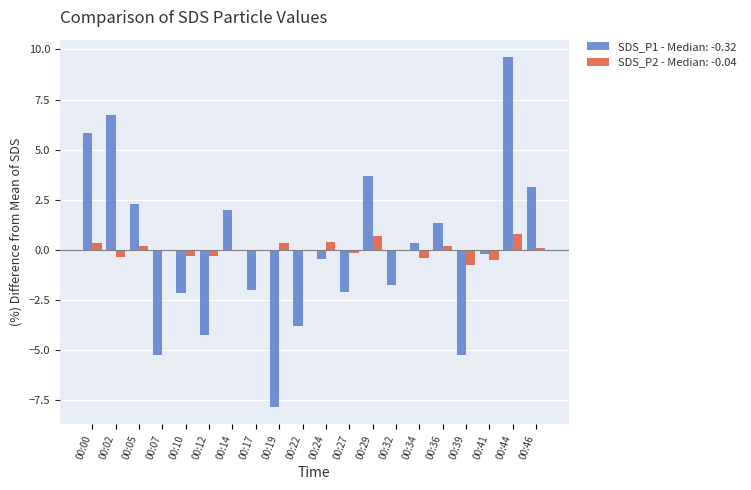

Is the value of SDS_P1 - Median: -0.32 at 00:46 greater than the value of SDS_P2 - Median: -0.04 at 00:39?

Yes